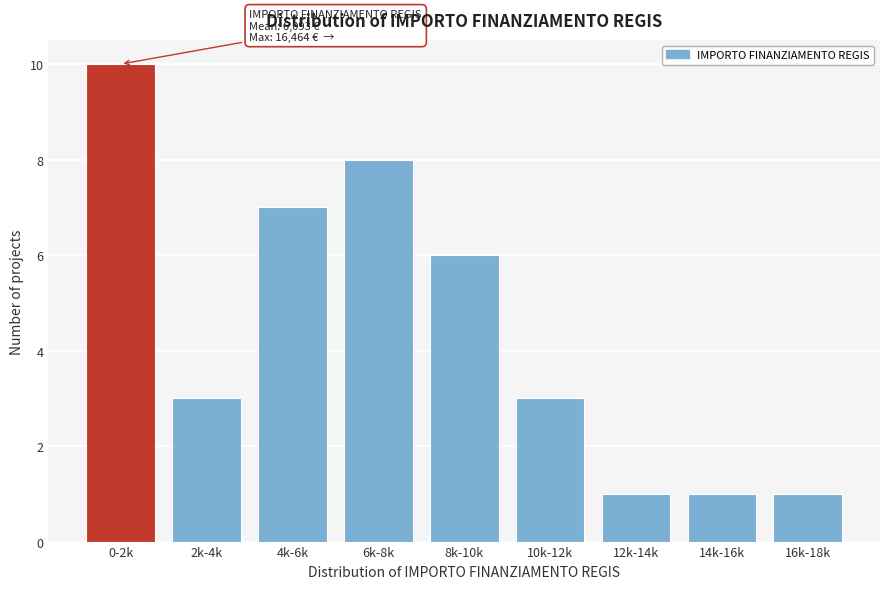

Reading left to right, extract all data points from this chart.

10	3	7	8	6	3	1	1	1